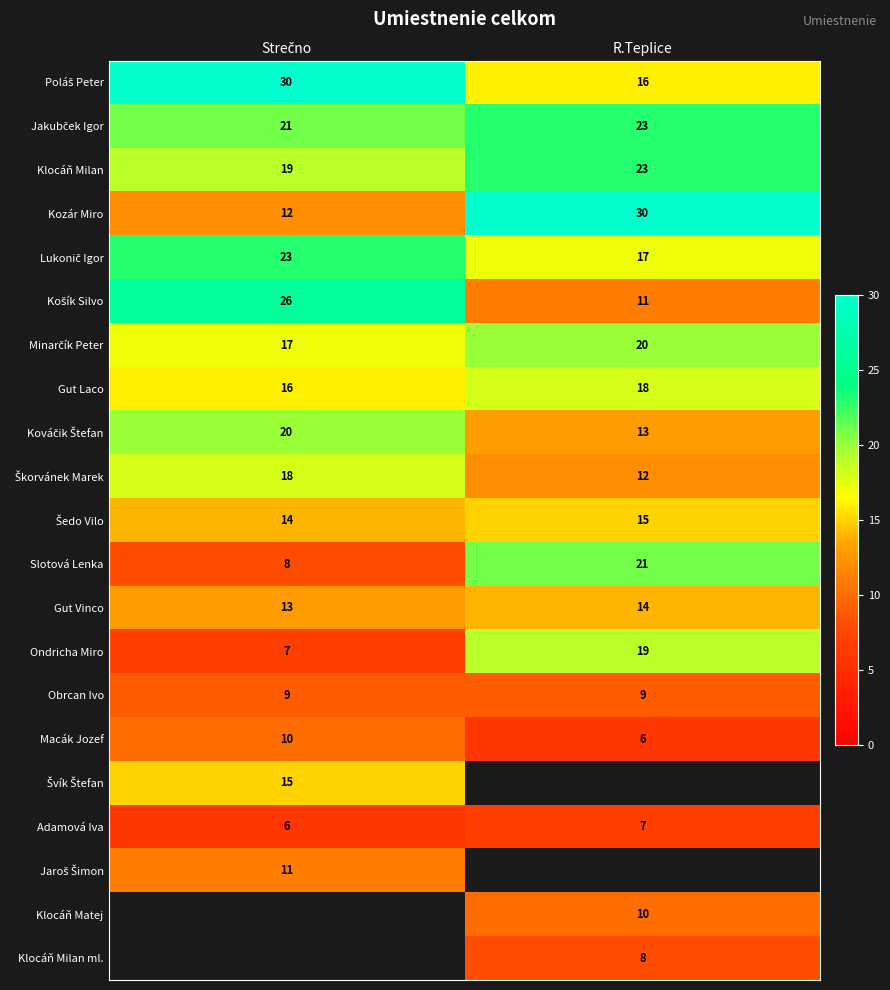

What is the minimum value for Kozár Miro?

12